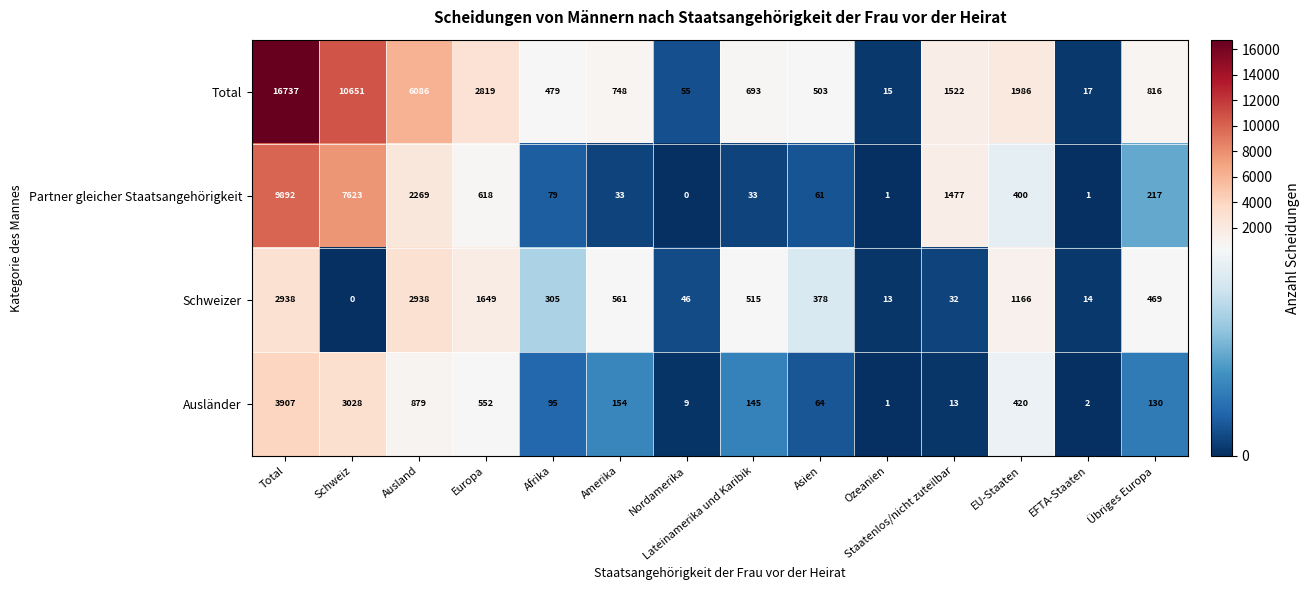

What is the highest value of the Partner gleicher Staatsangehörigkeit series?

9892